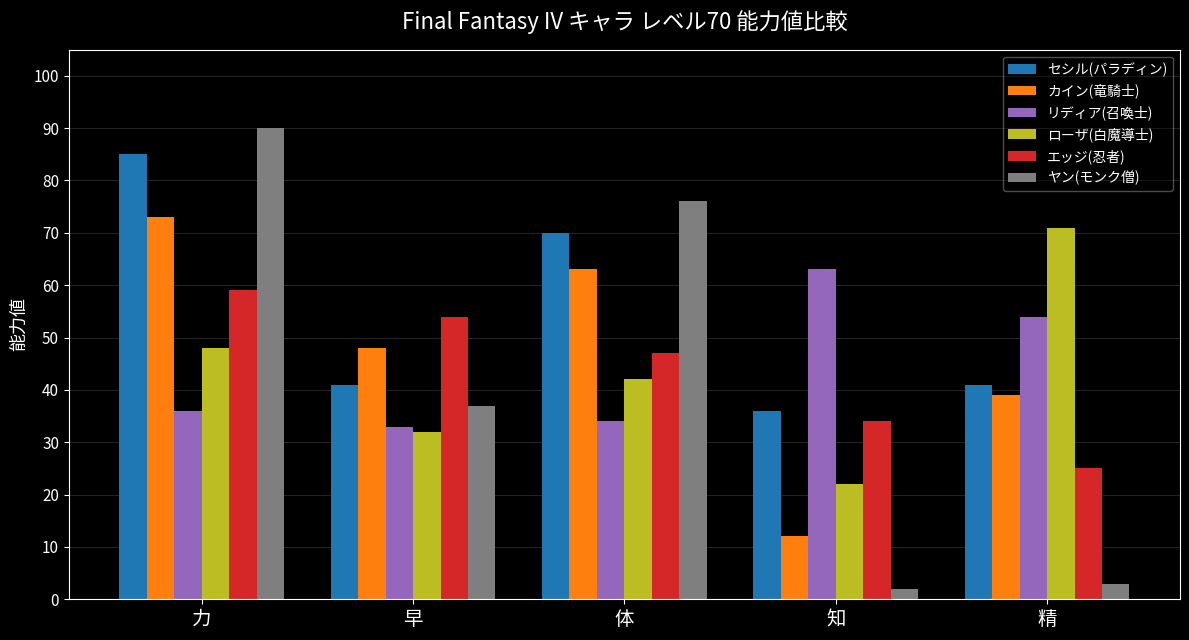

List the labels in order of リディア(召喚士) value, largest first.

知, 精, 力, 体, 早